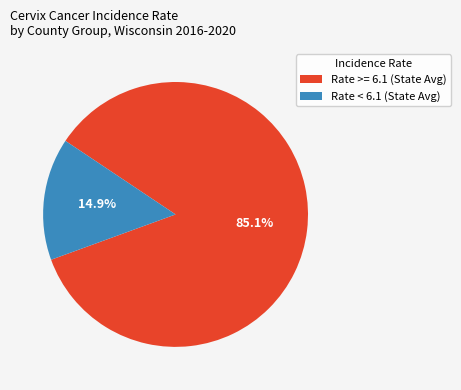

Which category has the smallest portion of the pie?

Rate < 6.1 (State Avg)